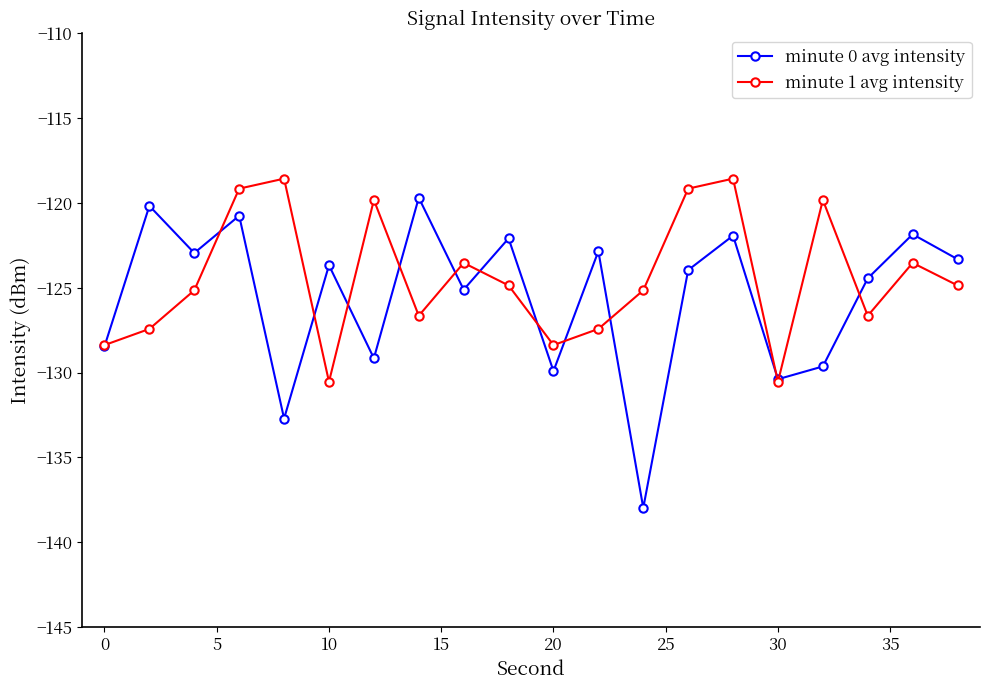

Which series has the largest range (max minus min)?

minute 0 avg intensity